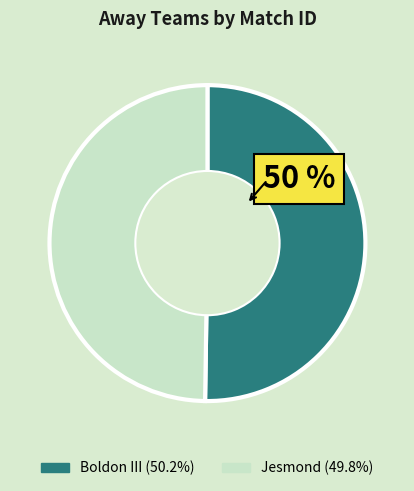

The Jesmond slice represents 50% of the pie. True or false?

True